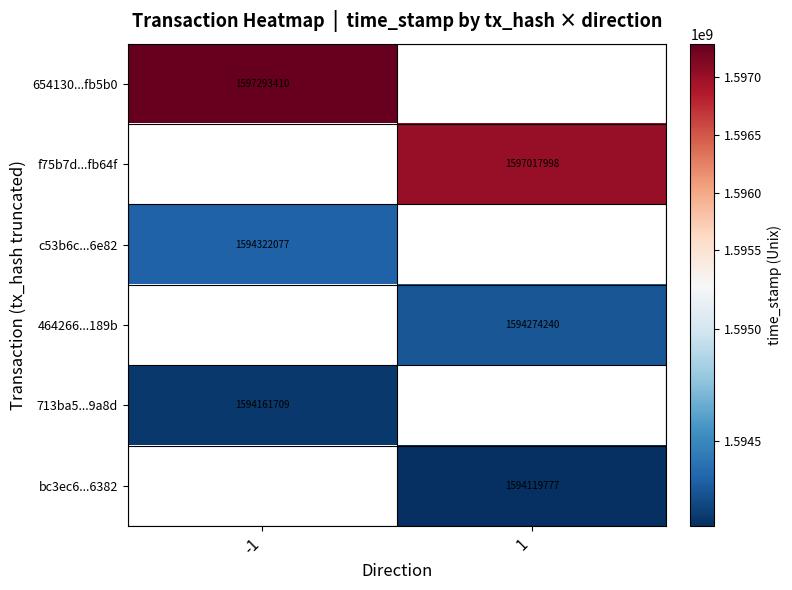

Is it true that 654130...fb5b0 equals 371456883 at -1?

False